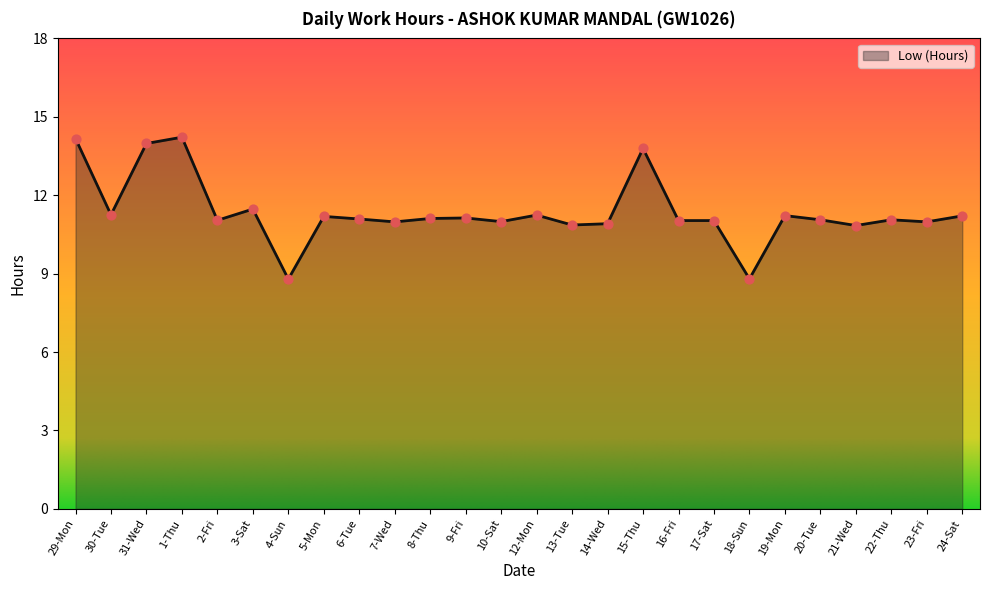

What is the ratio of the value at 7-Wed to the value at 10-Sat?

1.0